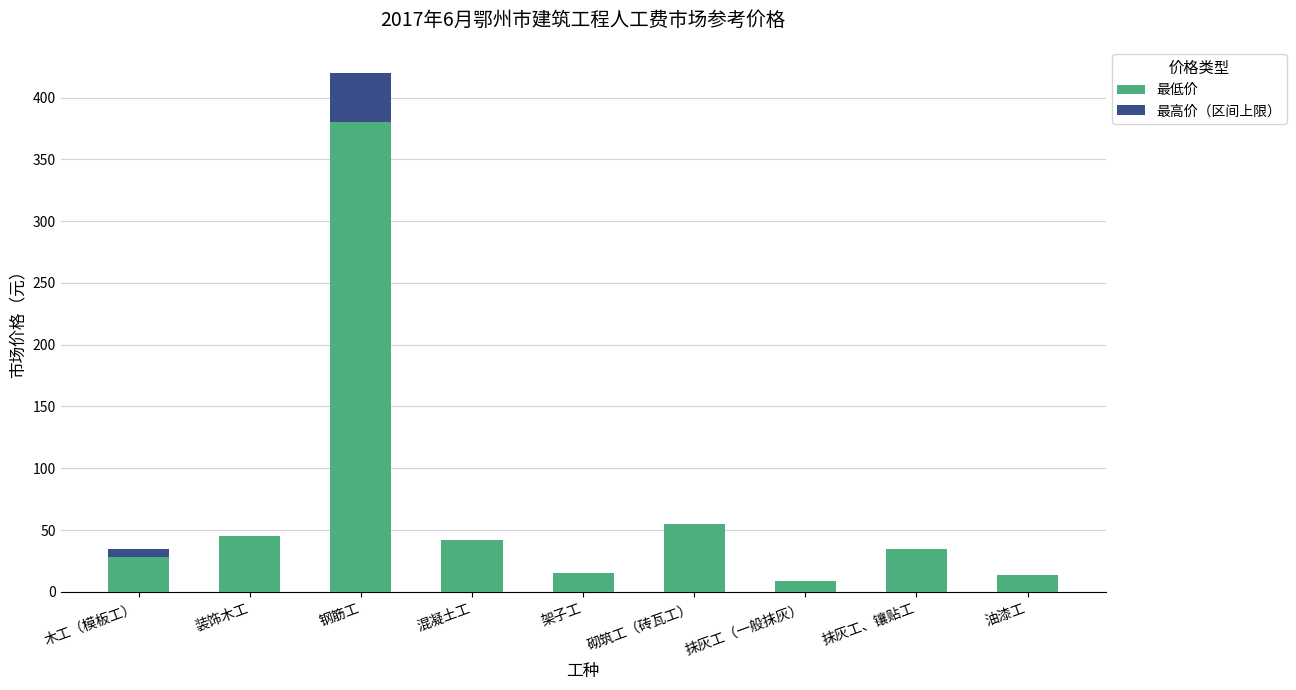

The value of 最低价 at 装饰木工 is 45. True or false?

True